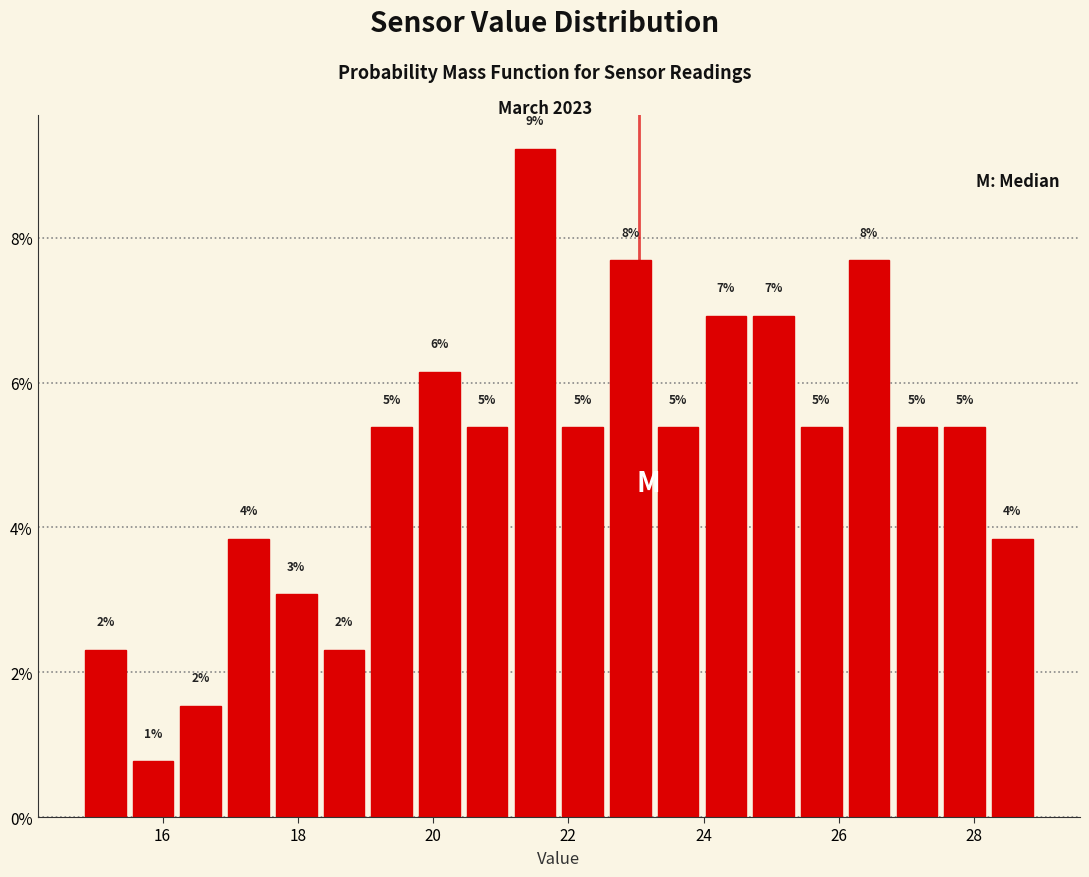

Read against the x-axis, roughly where is the centre of the tallest bar?

21.6